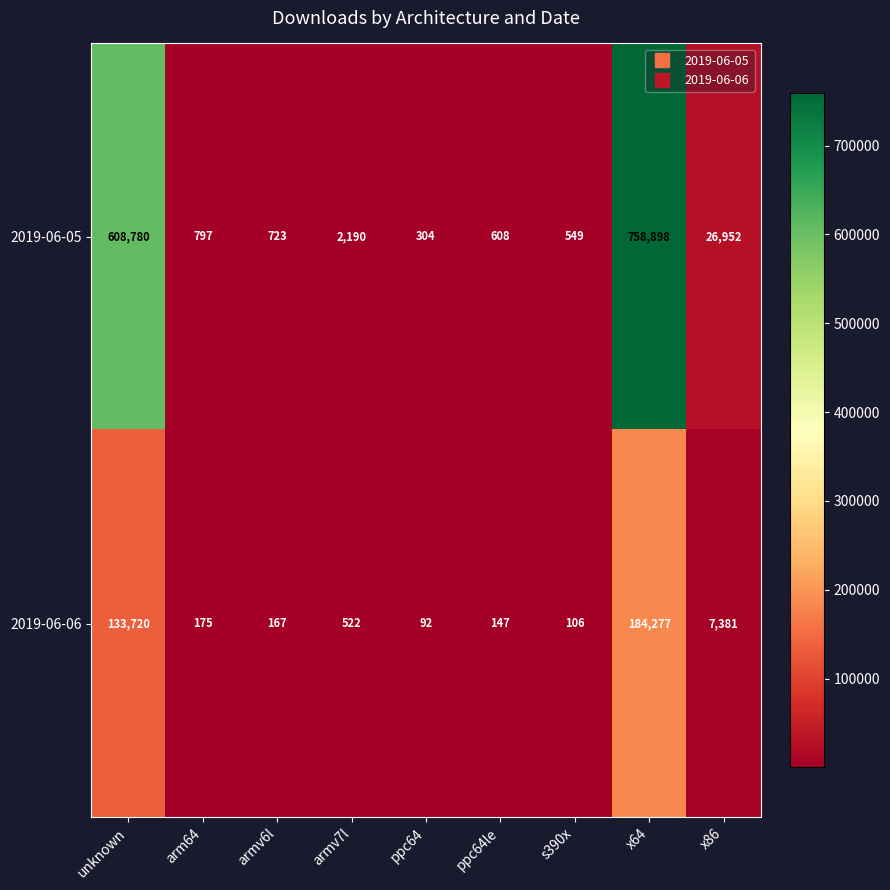

At which label is 2019-06-06 closest to 92184?

unknown